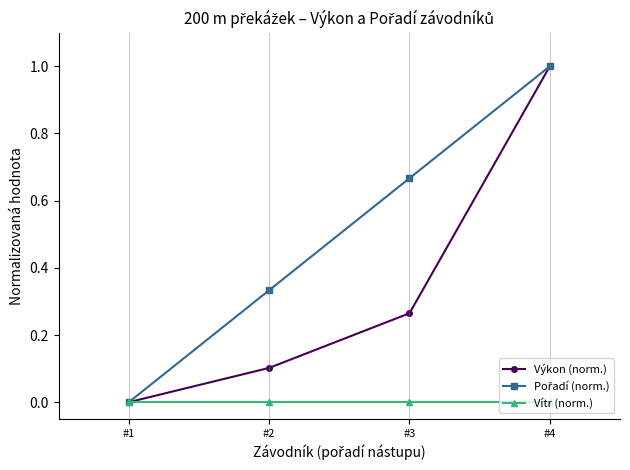

List the labels in order of Výkon (norm.) value, smallest first.

#1, #2, #3, #4